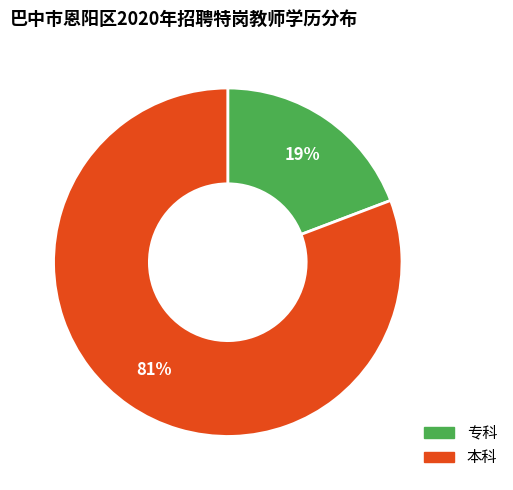

Do 本科 and 专科 together represent more than half of the pie?

Yes